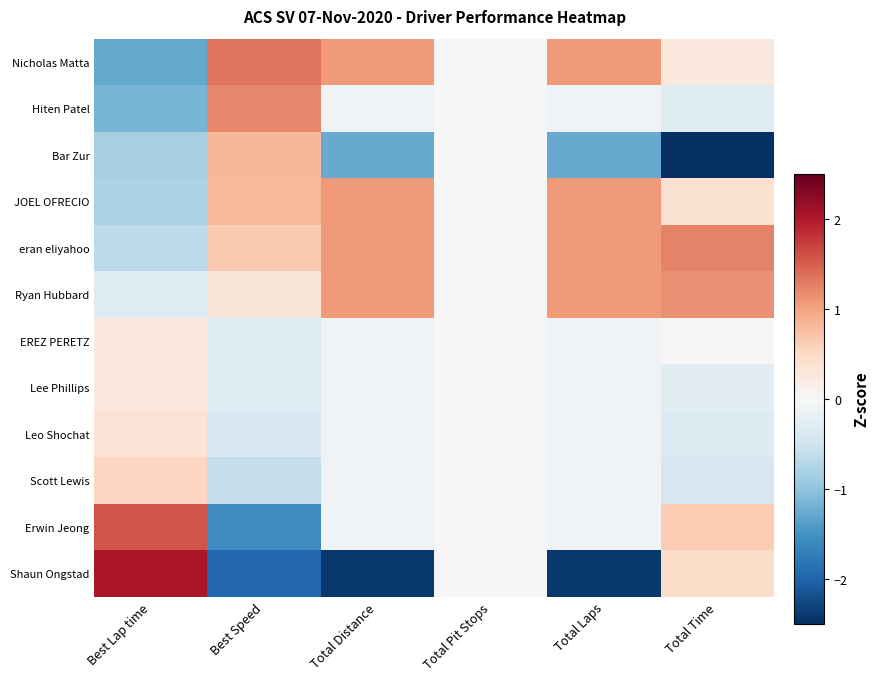

Which label corresponds to the largest value in the chart?

Best Lap time